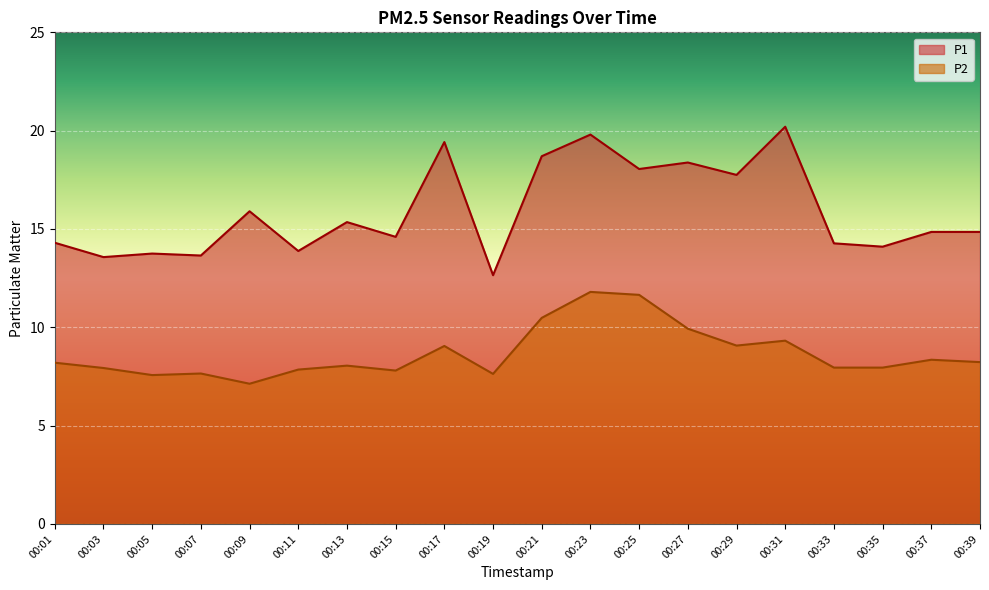

At which label does P1 first exceed 14?

00:01